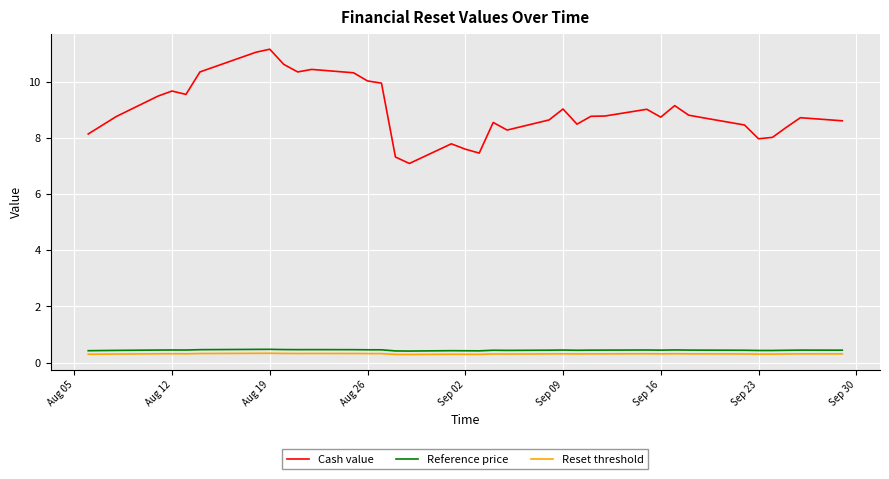

True or false: Reference price and Cash value cross at least once.

False